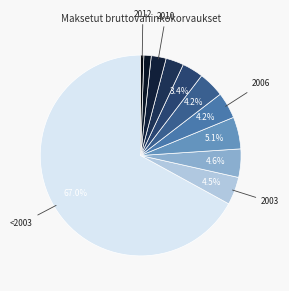

How many slices are in this pie chart?

11